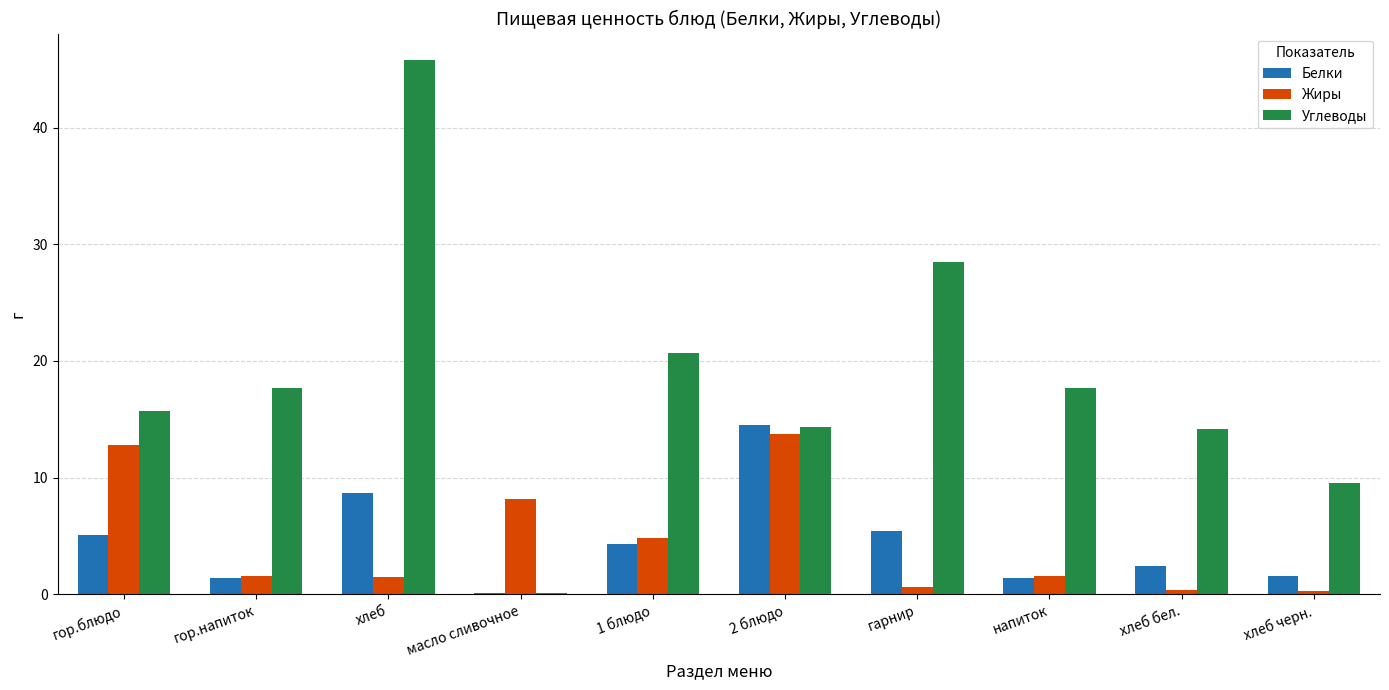

What is the sum of all Белки values?

44.9